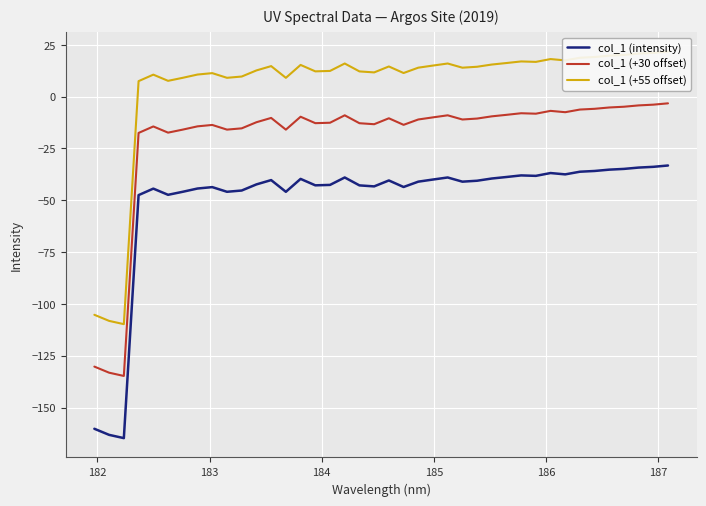

True or false: col_1 (+30 offset) and col_1 (intensity) cross at least once.

False